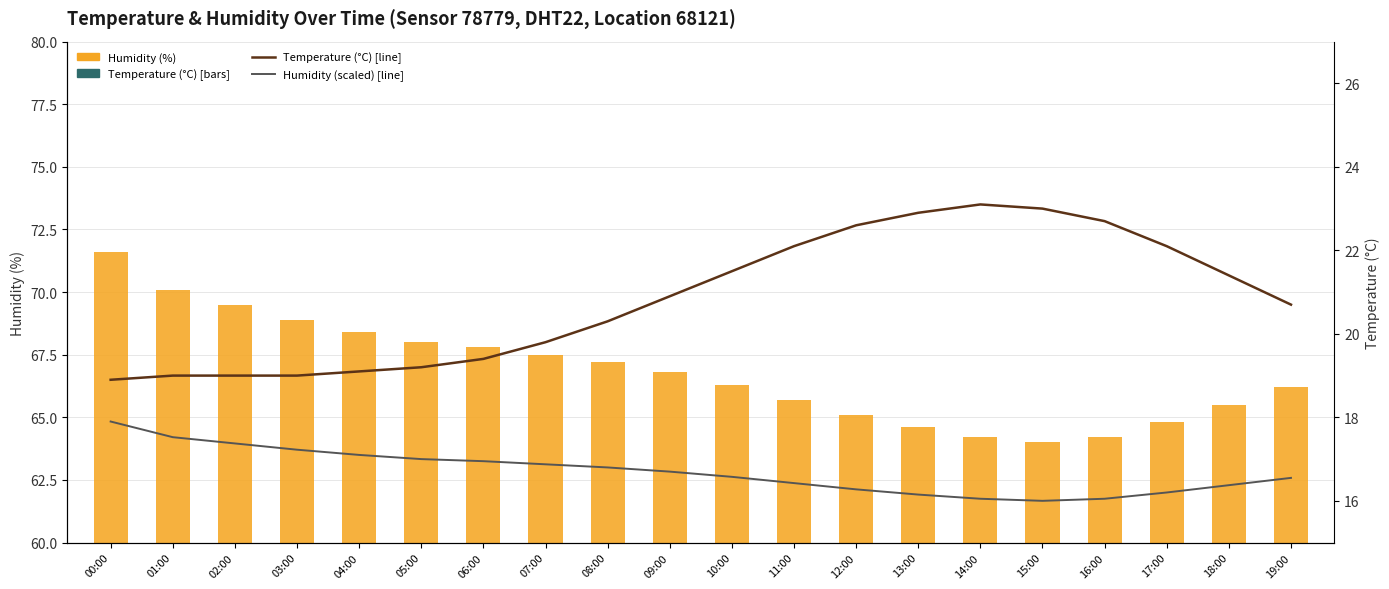

At which category does the chart reach its minimum across all series?

15:00